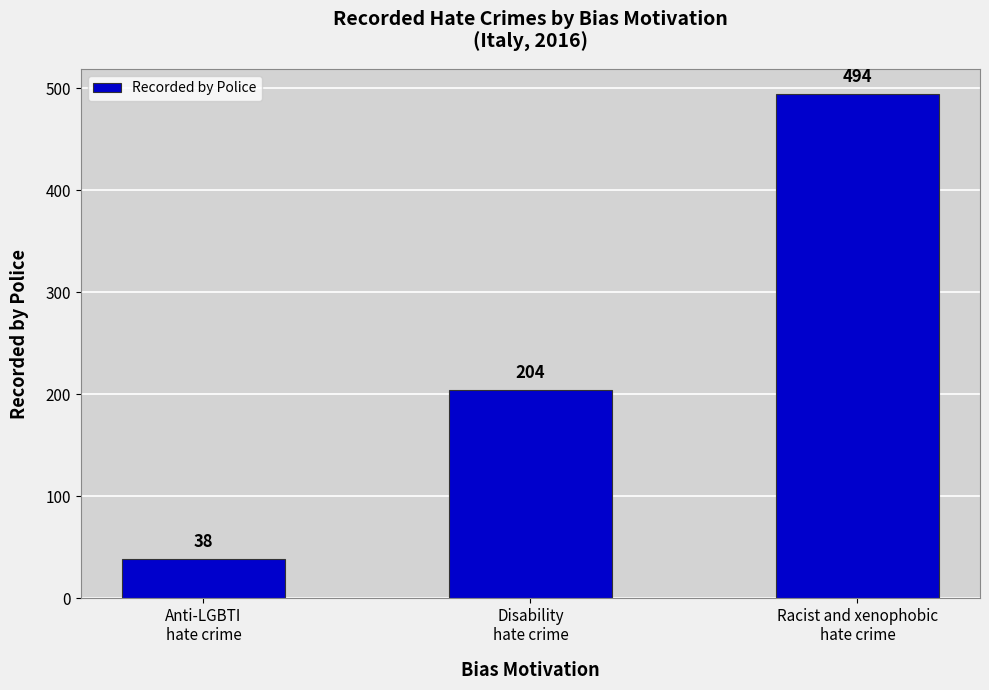

How many bars are there in total?

3